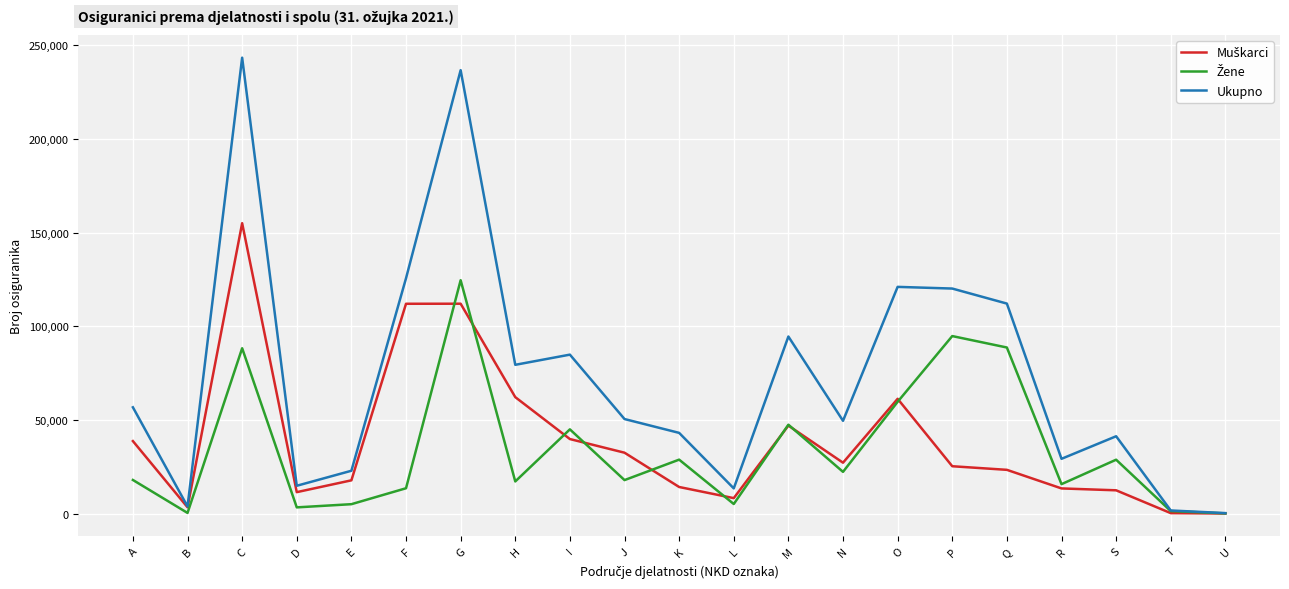

Between Q and S, which series saw the biggest shift?

Ukupno